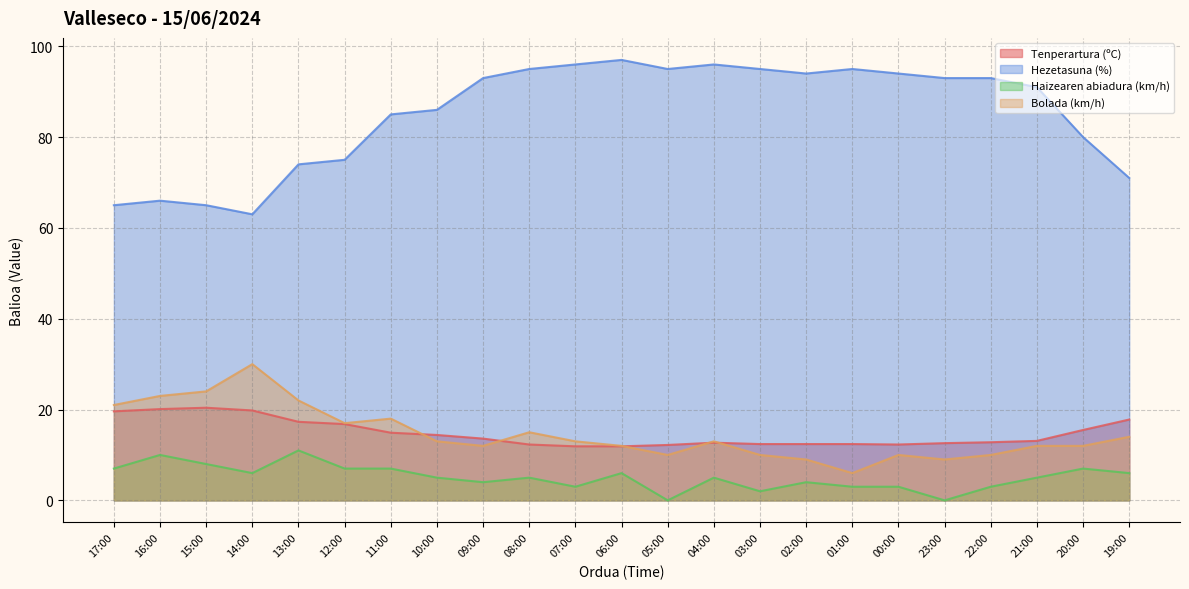

At which label is Hezetasuna (%) closest to 80?

20:00